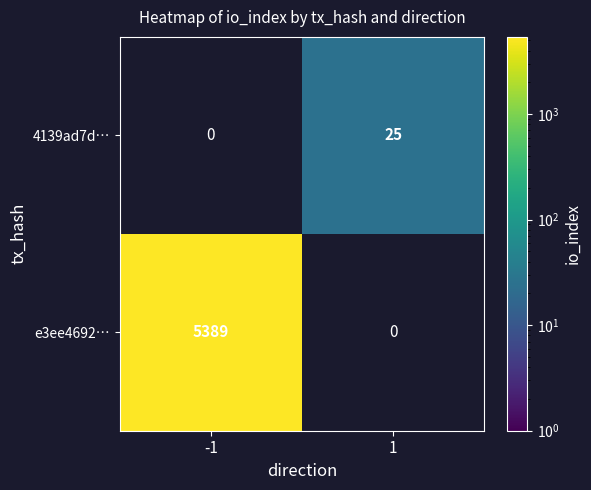

Between 1 and -1, which is larger?

-1